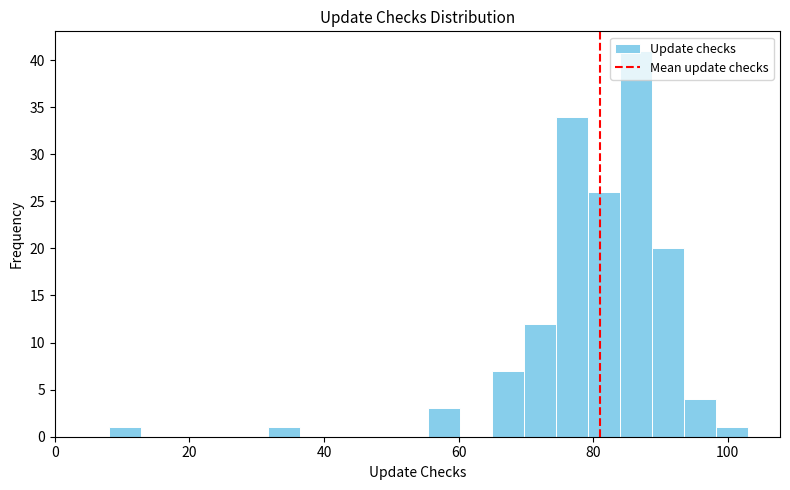

Around what value on the x-axis is the tallest bar? Give the approximate position of its centre, as read against the axis.

86